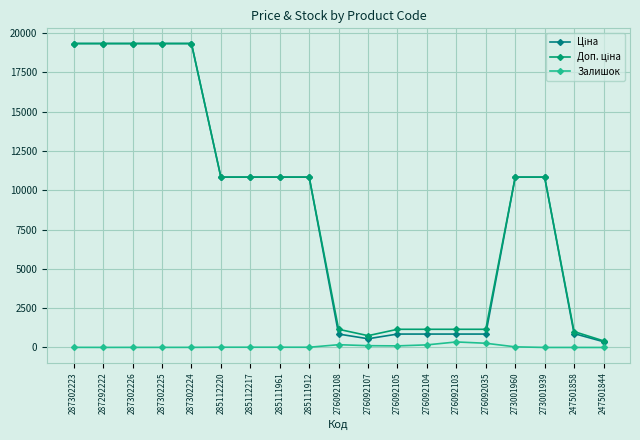

True or false: Доп. ціна and Ціна cross at least once.

False